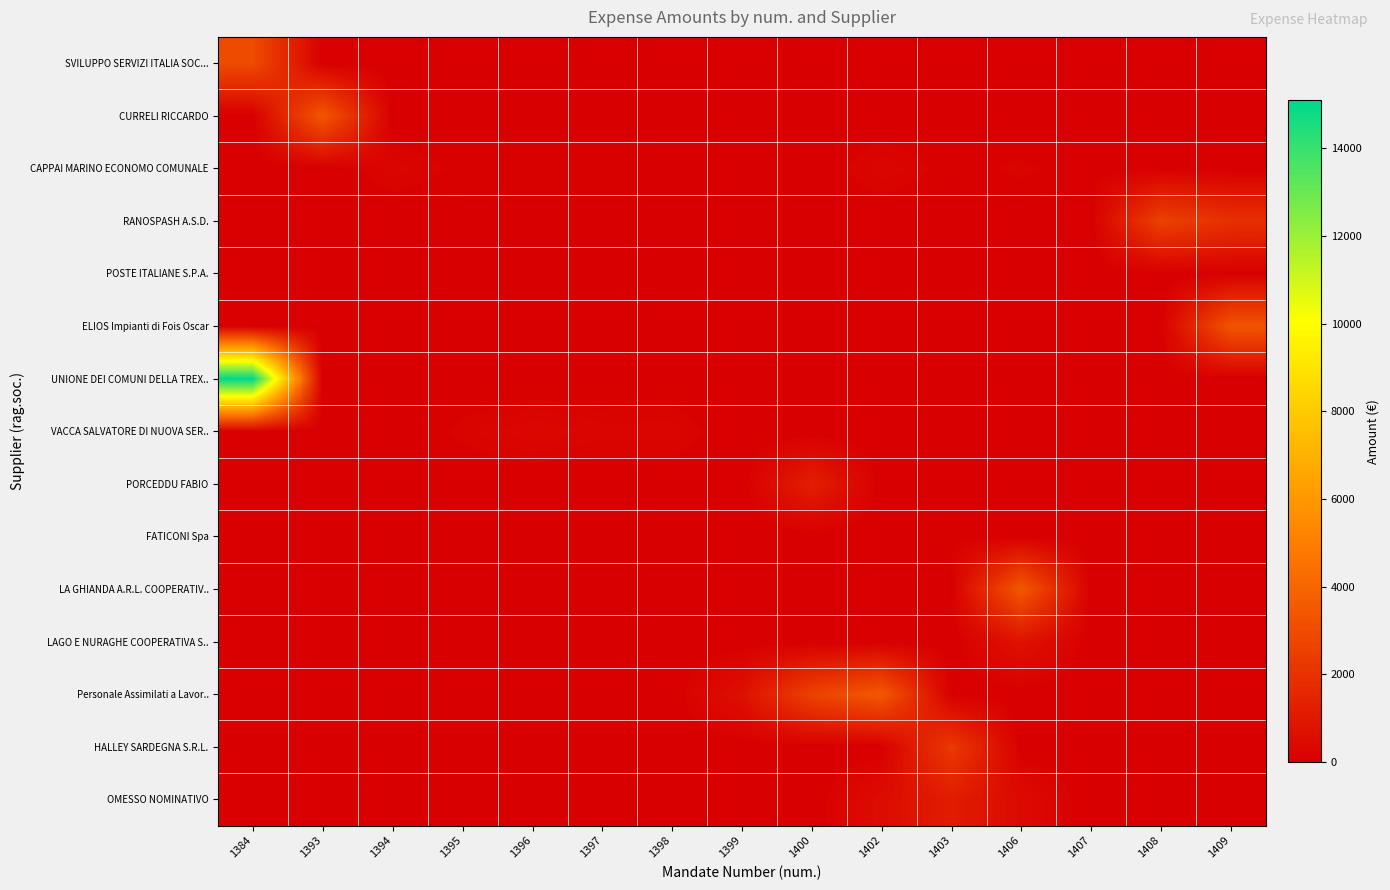

Between 1398 and 1403, which is larger?

1398